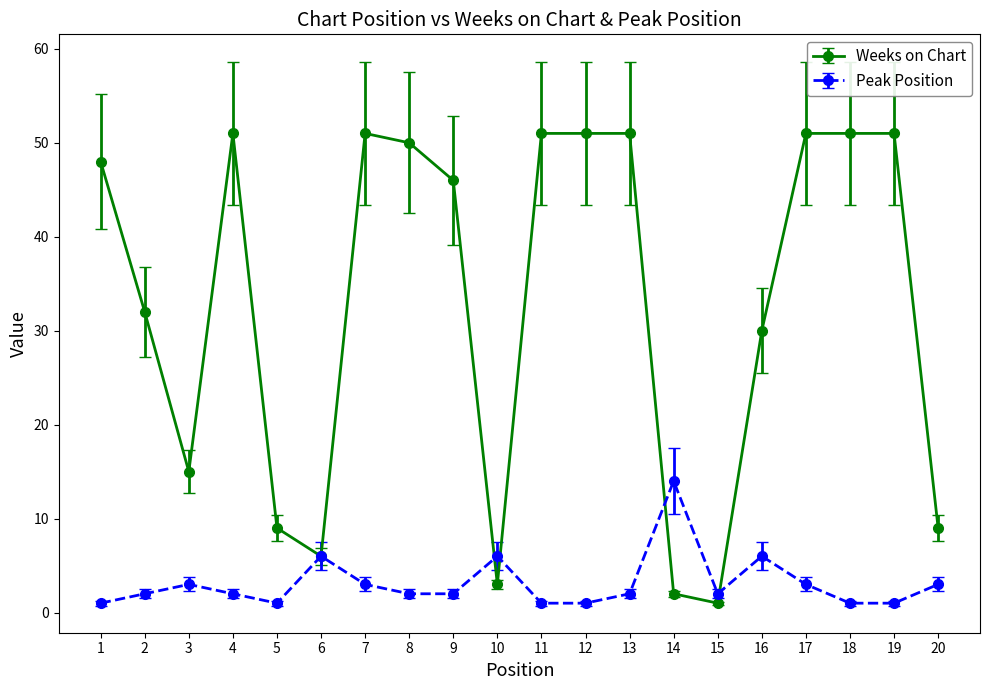

Which category has the highest value in the Peak Position series?

14